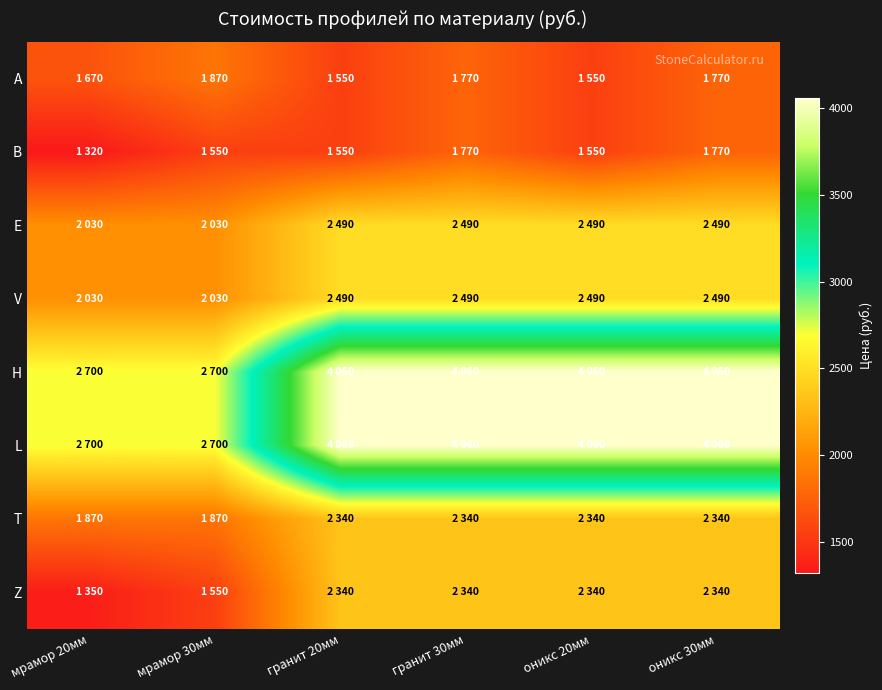

Which label corresponds to the smallest value in the chart?

мрамор 20мм